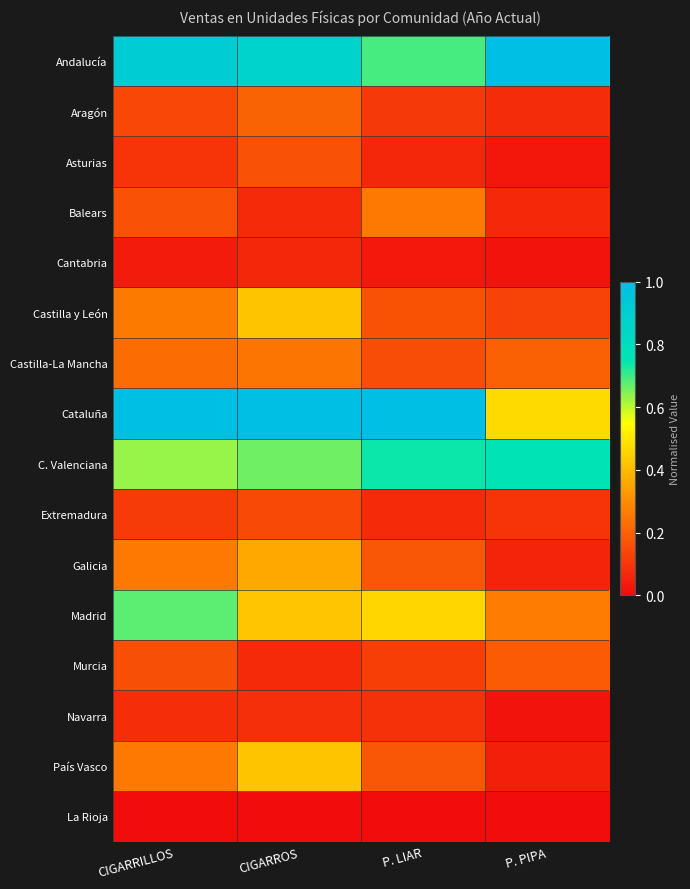

What is the difference between the highest and lowest values at CIGARROS?

1.0